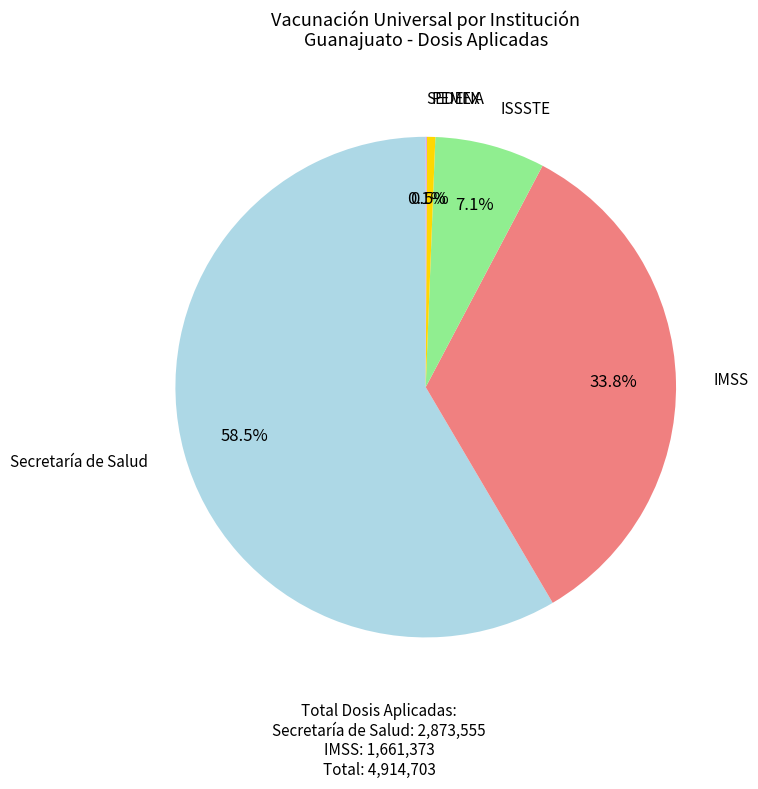

Is there any slice that represents more than half of the pie?

Yes